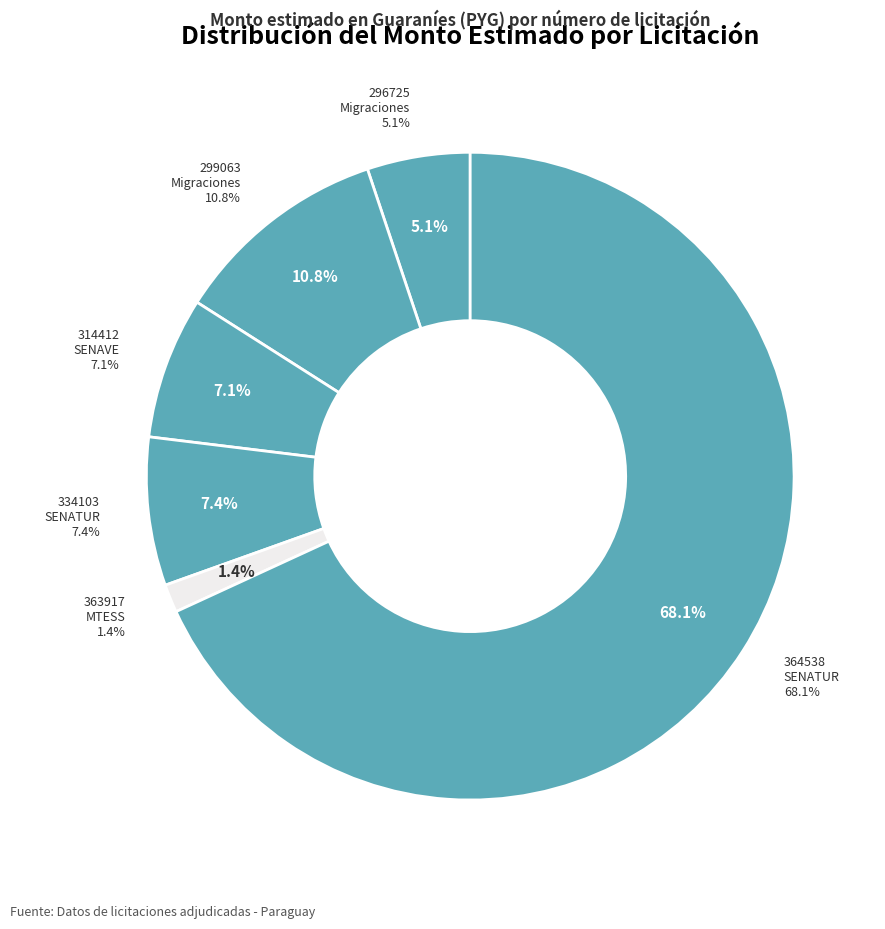

What percentage is NOT represented by 334103 - SENATUR (insumos)?

92.6%